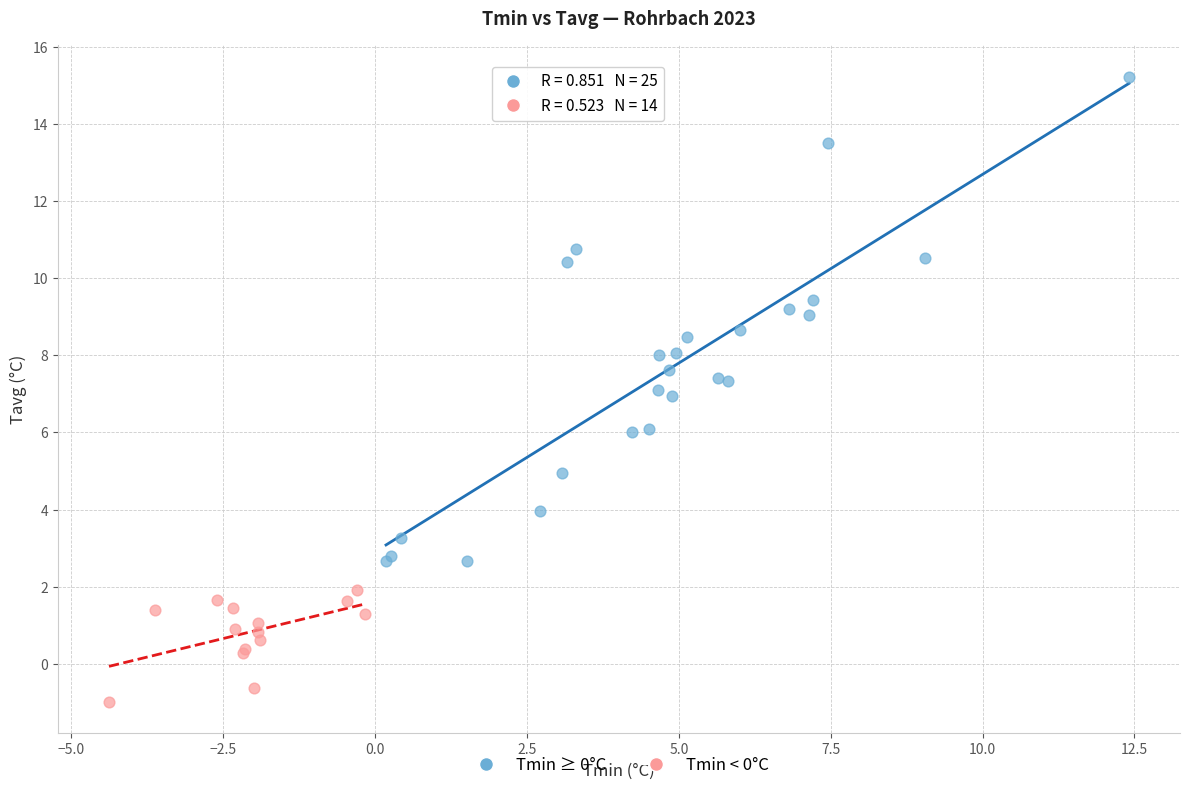

Which series reaches the minimum Y coordinate?

Tmin < 0°C